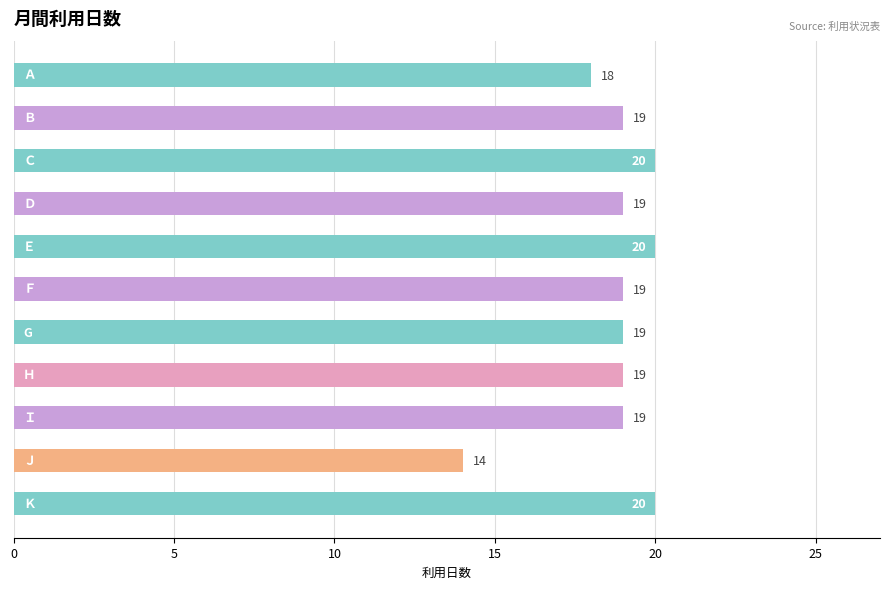

What is the greatest value displayed?

20